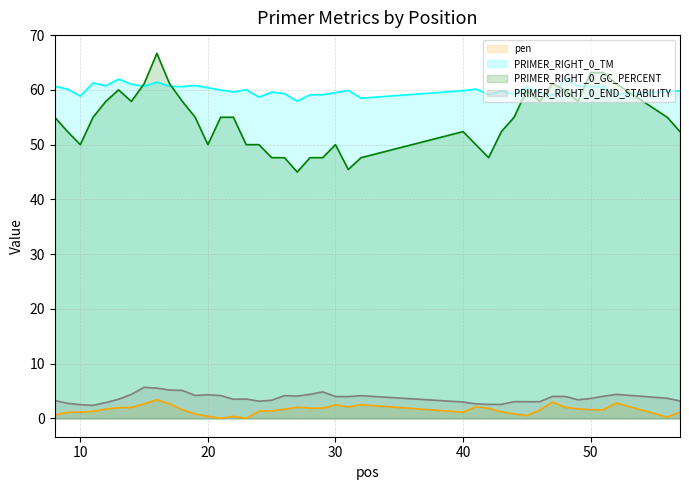

The PRIMER_RIGHT_0_END_STABILITY series shows 4.3 at 20. True or false?

True